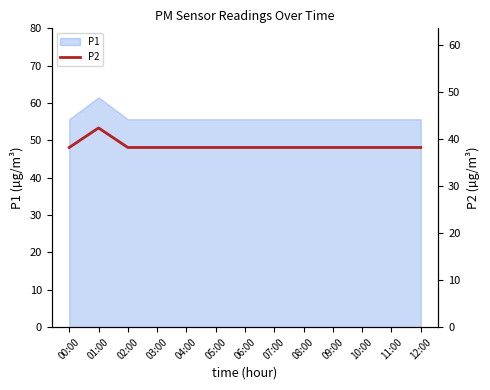

What is the label of the 5th point from the right?

08:00